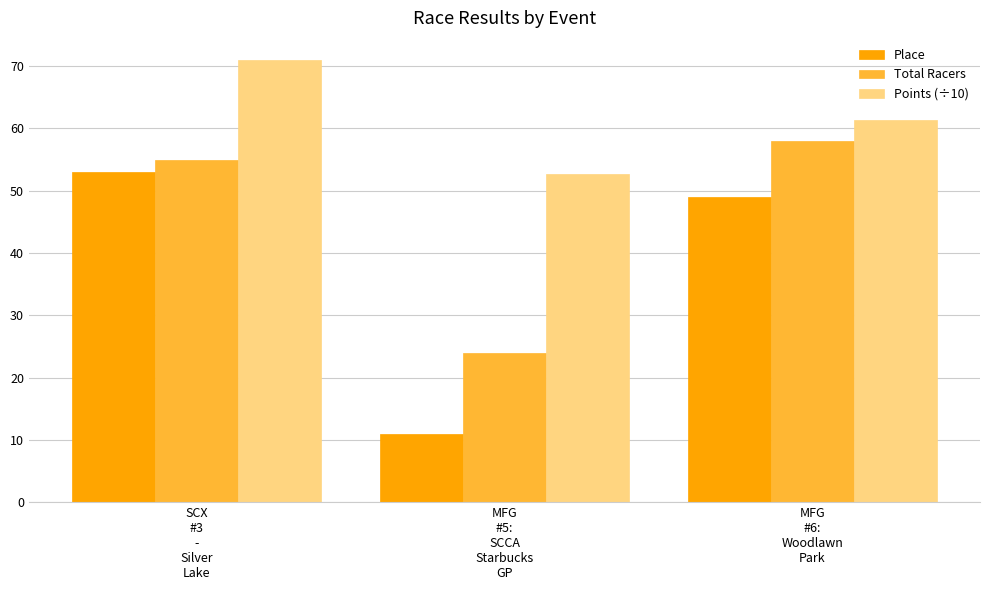

Are the bars horizontal?

No